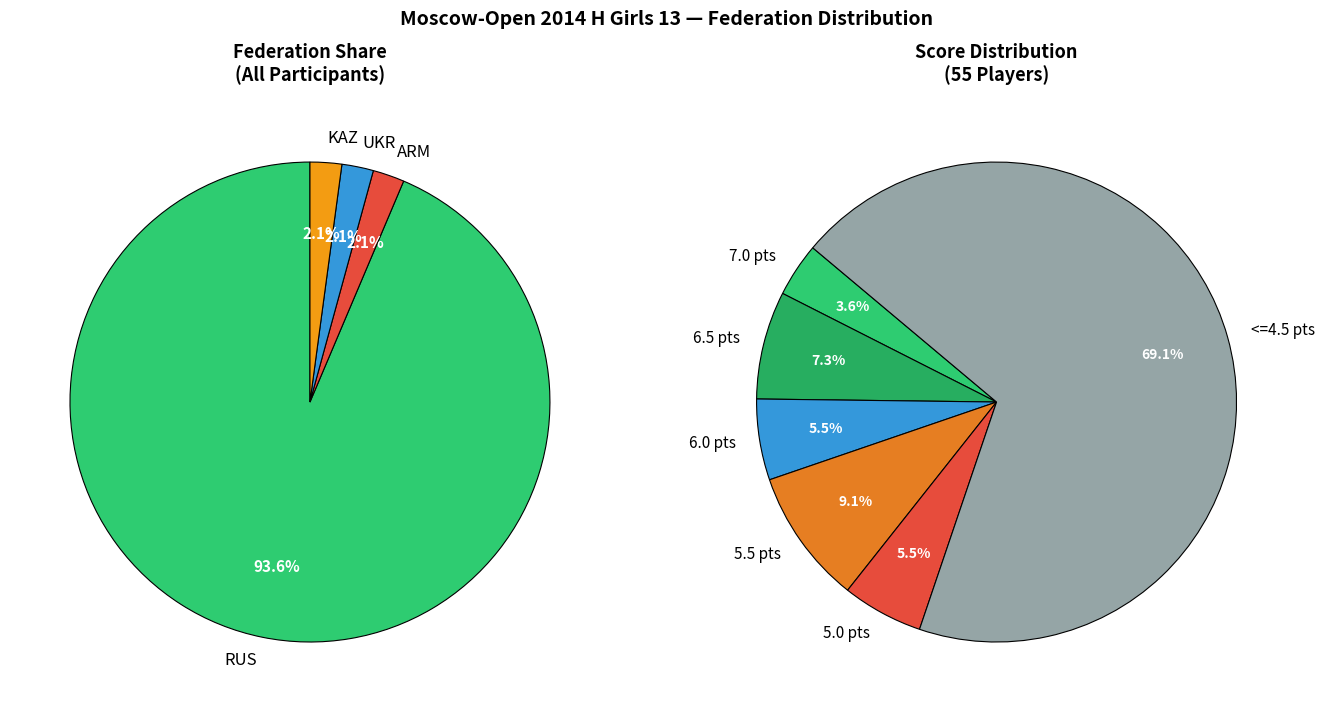

True or false: ARM accounts for 2% of the total.

True